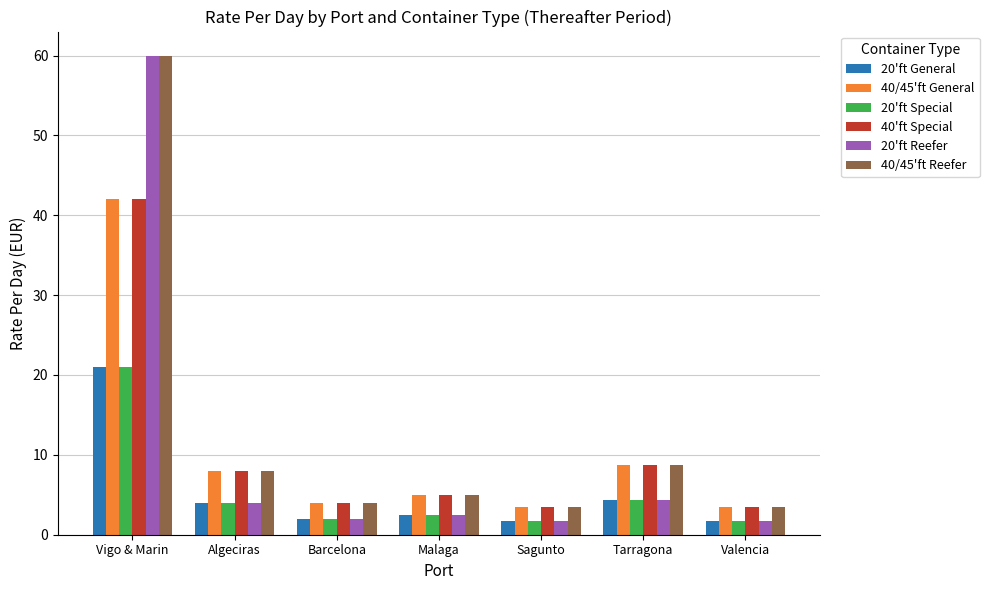

What is the difference between the maximum and minimum values in the 40/45'ft Reefer series?

56.5